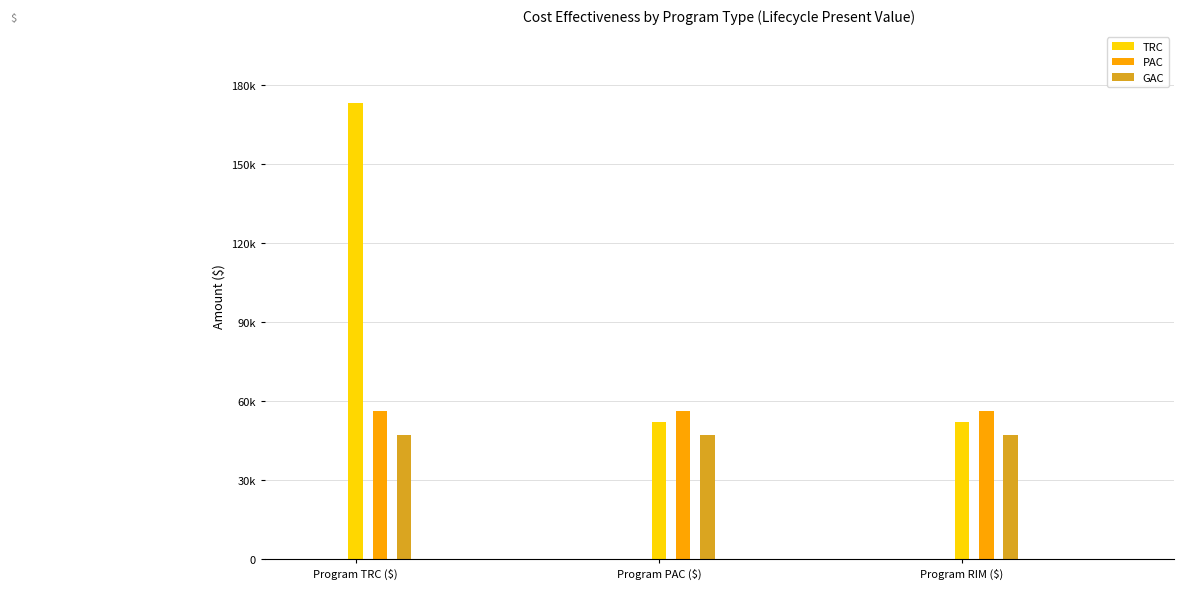

What are all the series names shown in the legend?

TRC, PAC, GAC